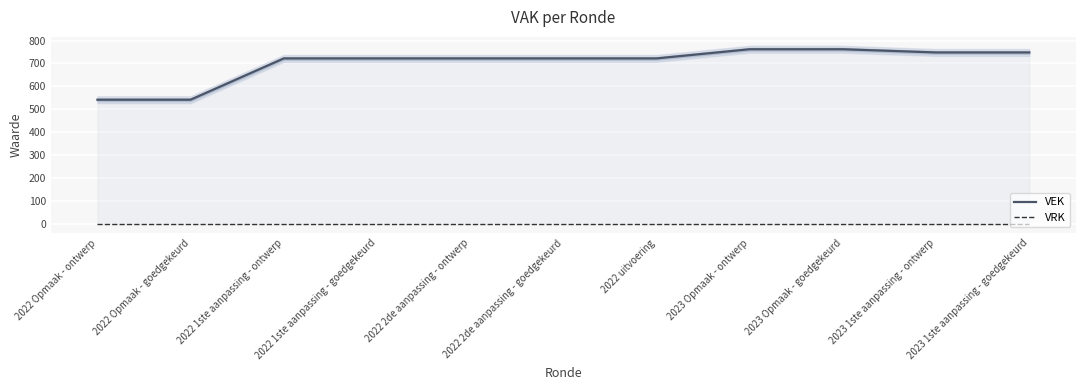

Count the number of data series in this chart.

2